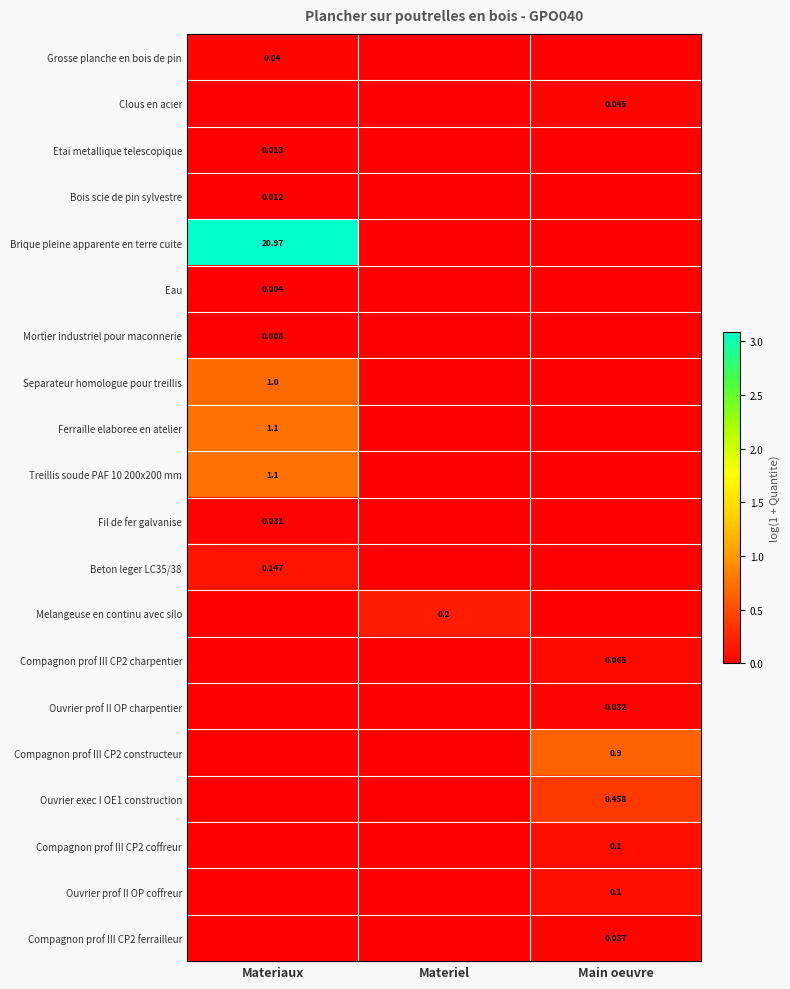

What is the difference between the highest and lowest values at Main oeuvre?

0.6